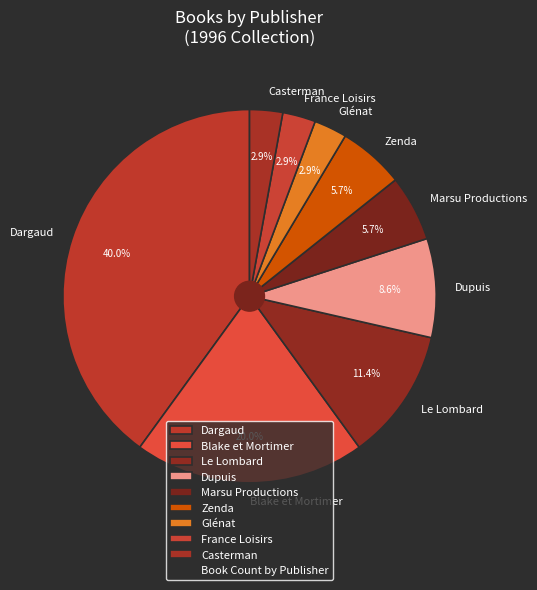

How many segments does this pie chart have?

9